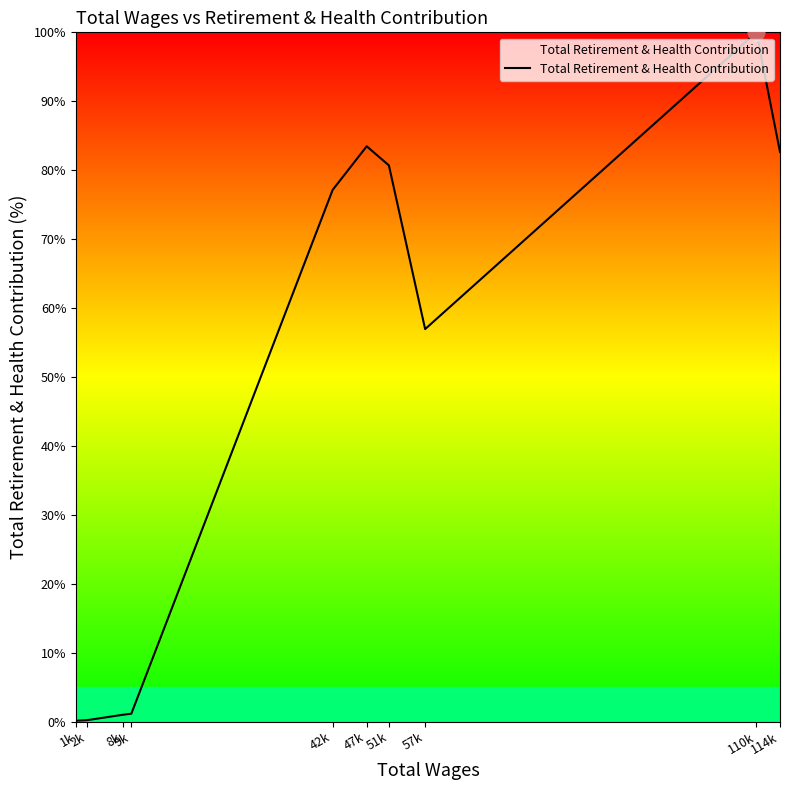

What position from the left is 114k?

10